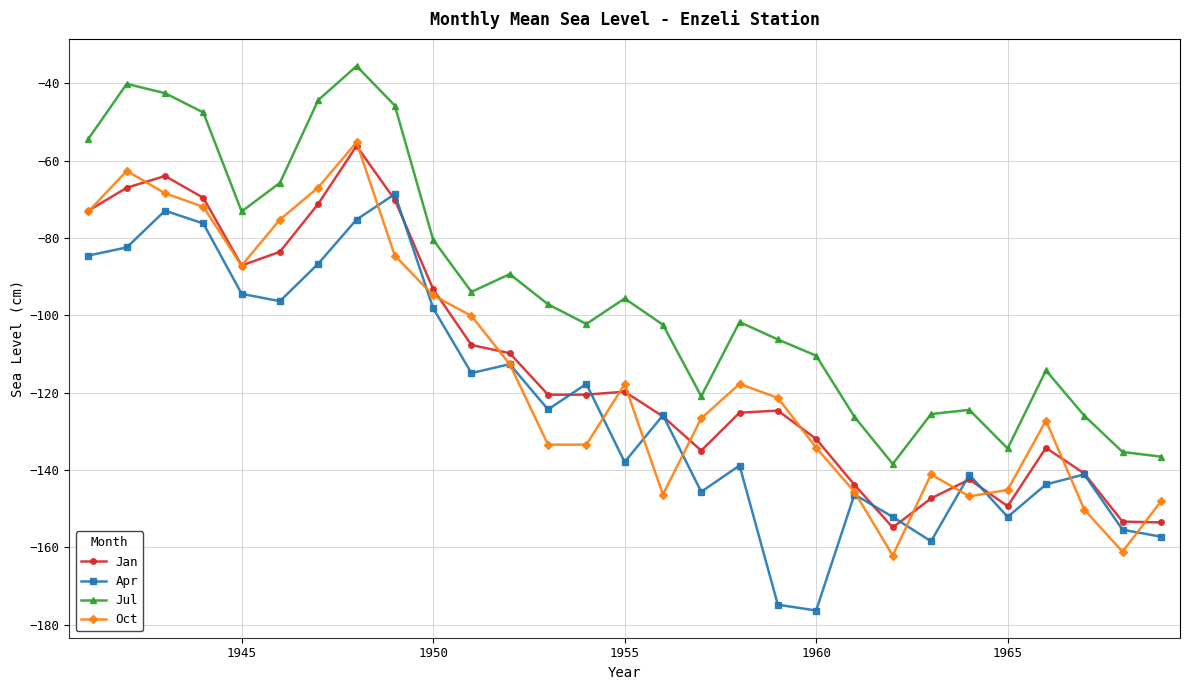

What is the value of the Jan point at the 6th from the left?

-83.5